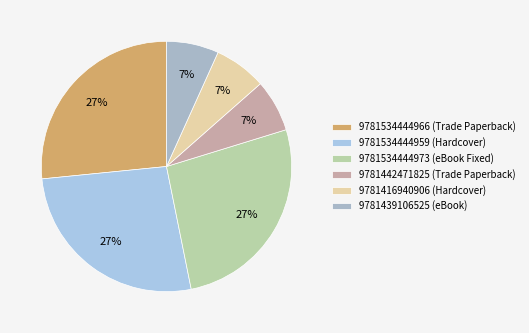

What is the change in value from 9781534444966 (Trade Paperback) to 9781439106525 (eBook)?

-114897894